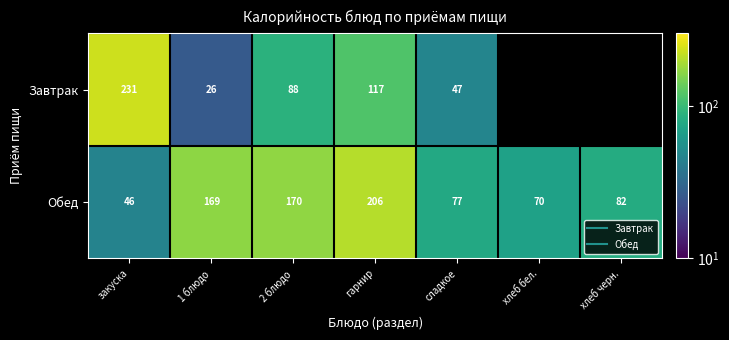

Where is Обед nearest to the value 125?

хлеб черн.